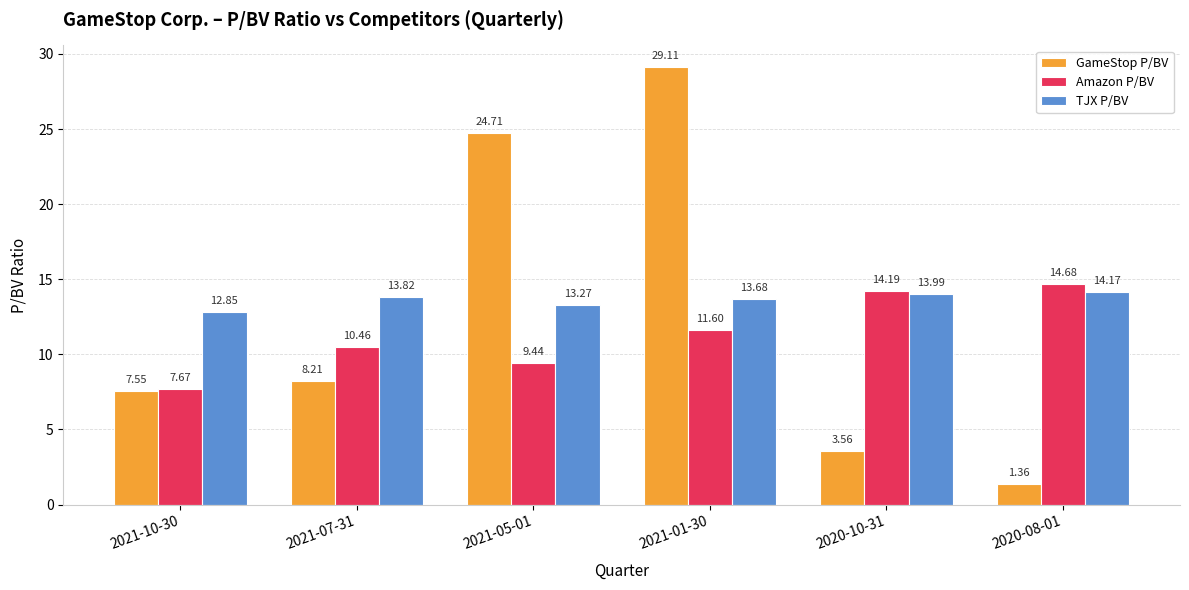

The value of TJX P/BV at 2021-05-01 is 13.3. True or false?

True